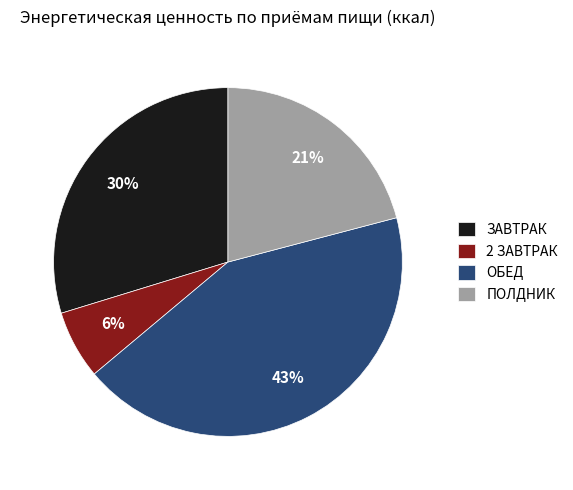

Is the sum of 2 ЗАВТРАК and ОБЕД greater than half?

No